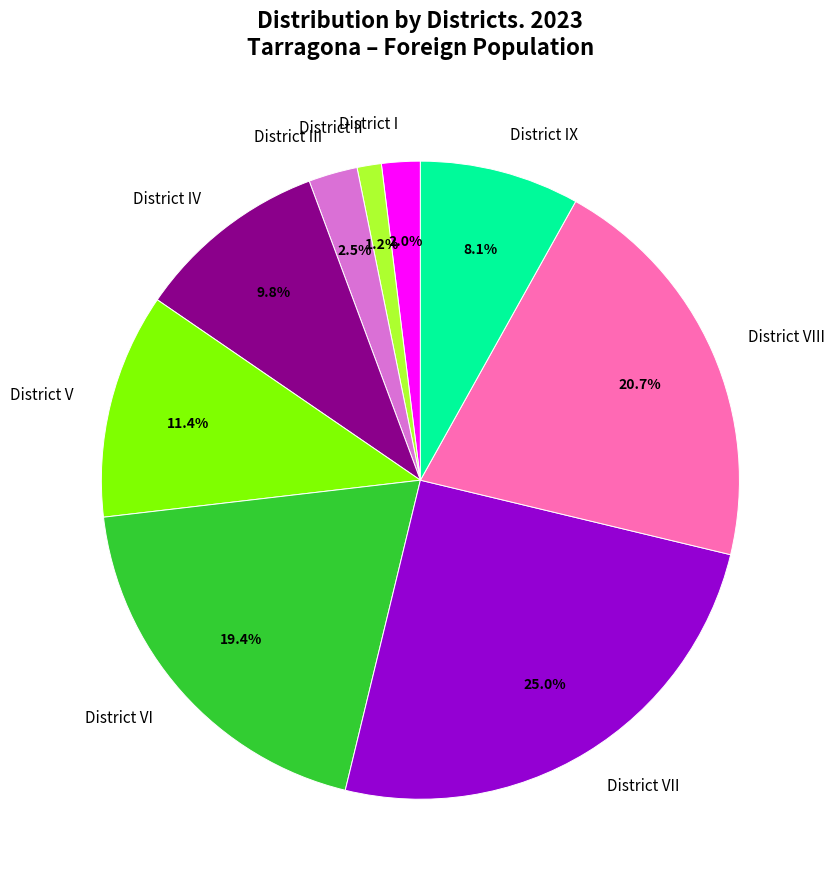

Between District IV and District III, which is larger?

District IV